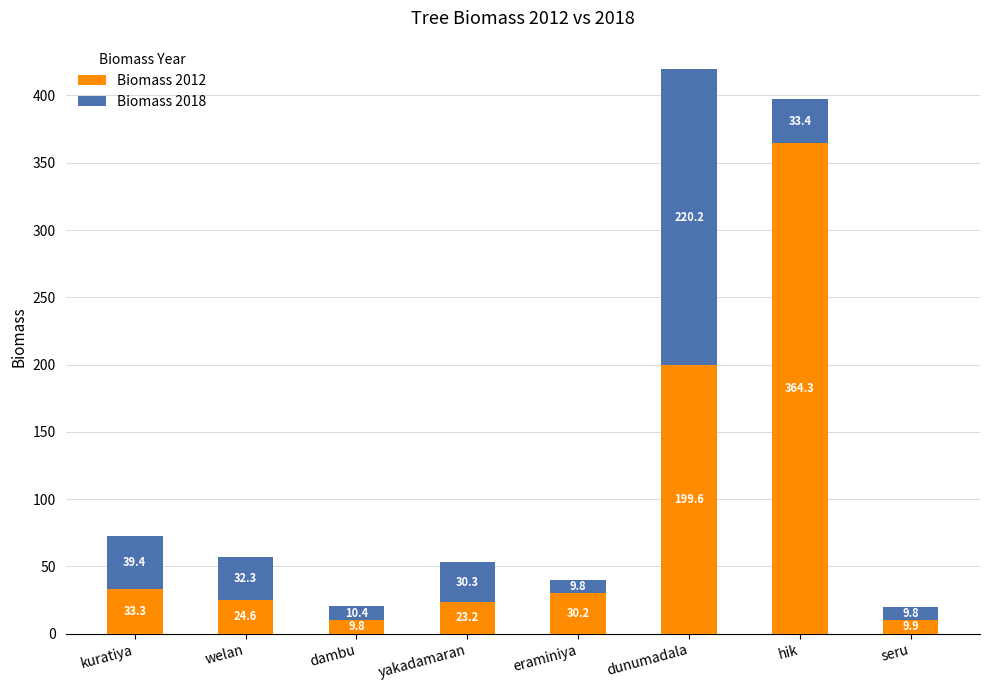

What is the difference between the second highest and second lowest values in the Biomass 2012 series?

189.6